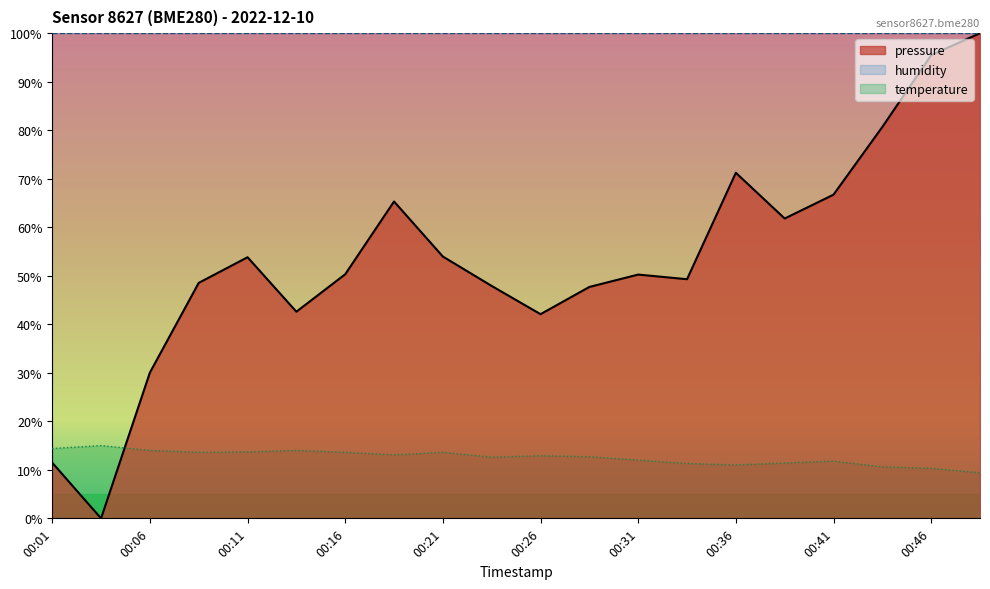

At which category does temperature reach its first local valley?

00:09